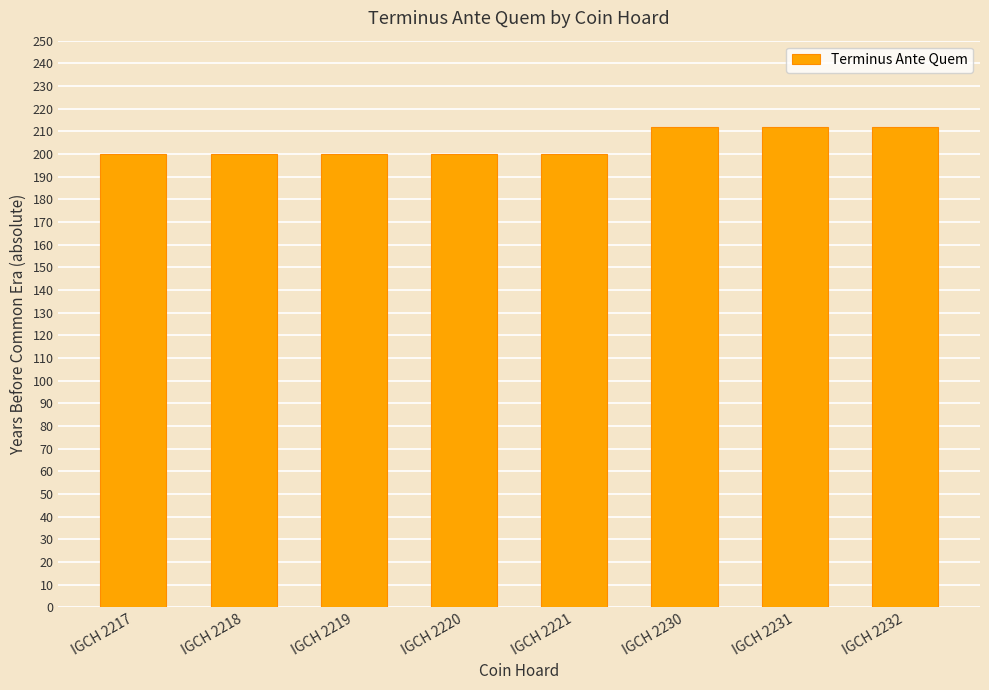

What is the difference between the maximum and second lowest values?

12